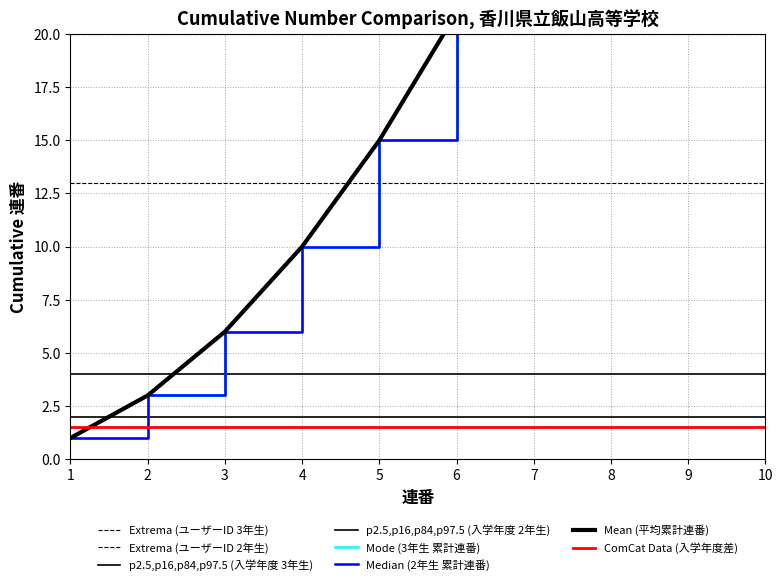

What is the average value of the 2年生 series?

13.0